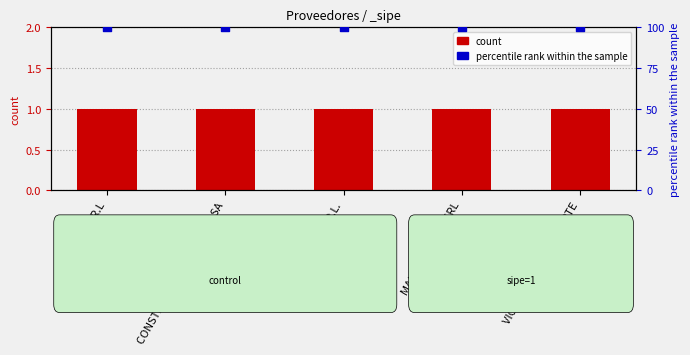

Which series has the largest total across all categories?

percentile rank within the sample